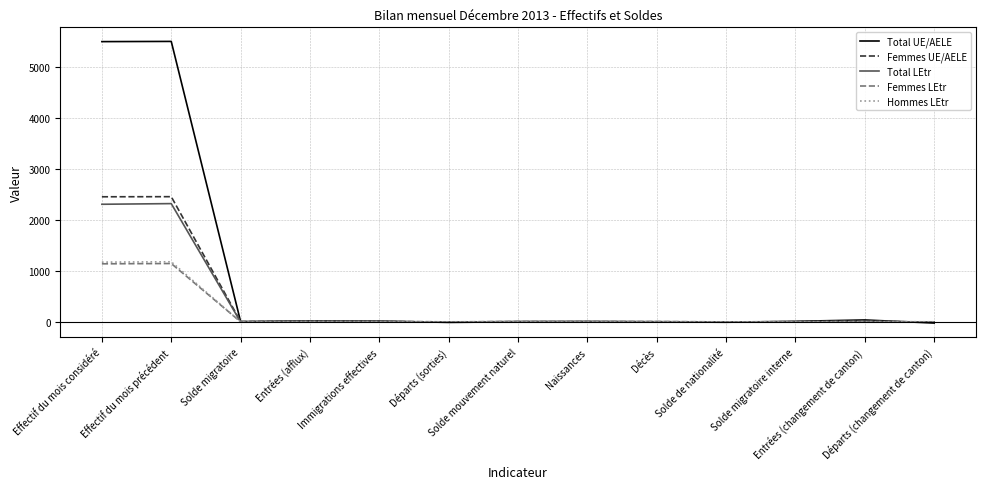

Which series ends up on top after the final intersection of Hommes LEtr and Femmes LEtr?

Hommes LEtr